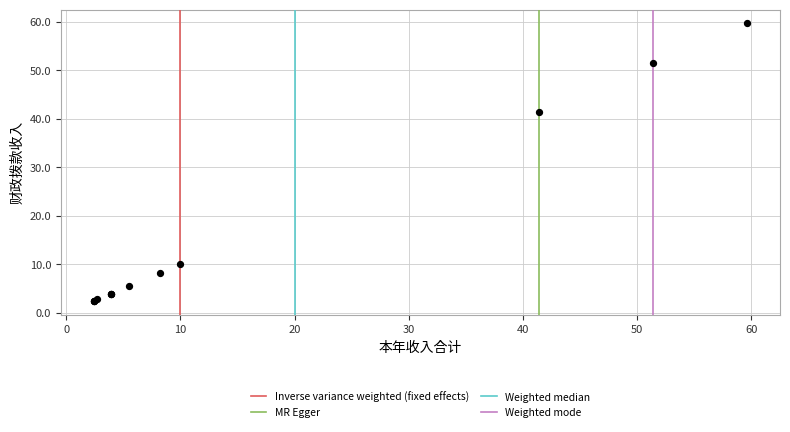

What Y value in the scatter plot is closest to 31?

41.4